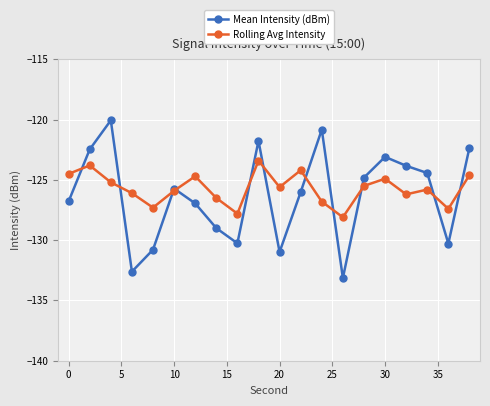

Which series has the widest spread of values?

Mean Intensity (dBm)